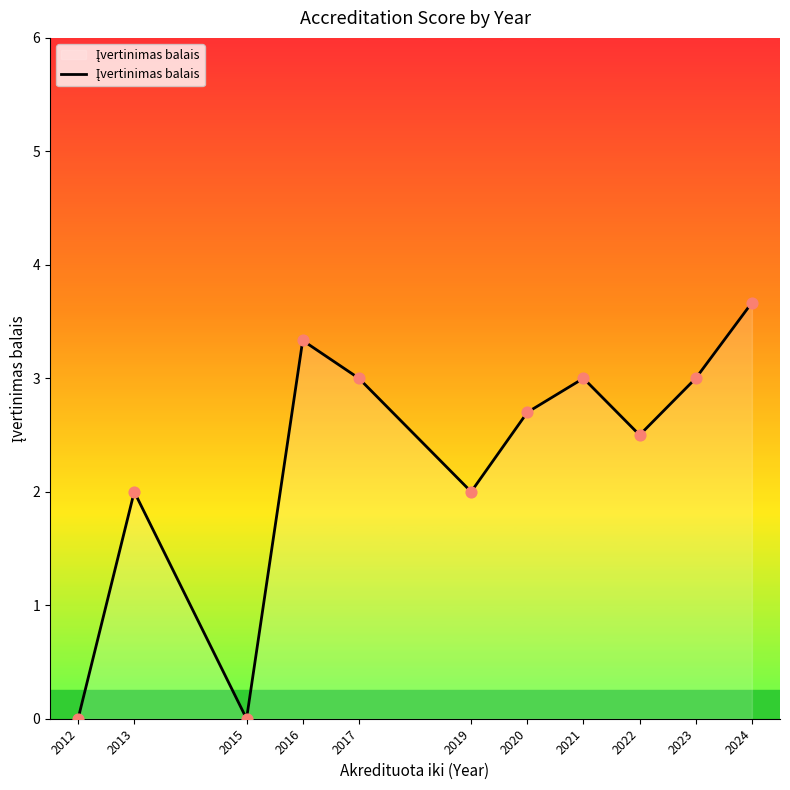

What is the change in value from 2019 to 2021?

+1.0